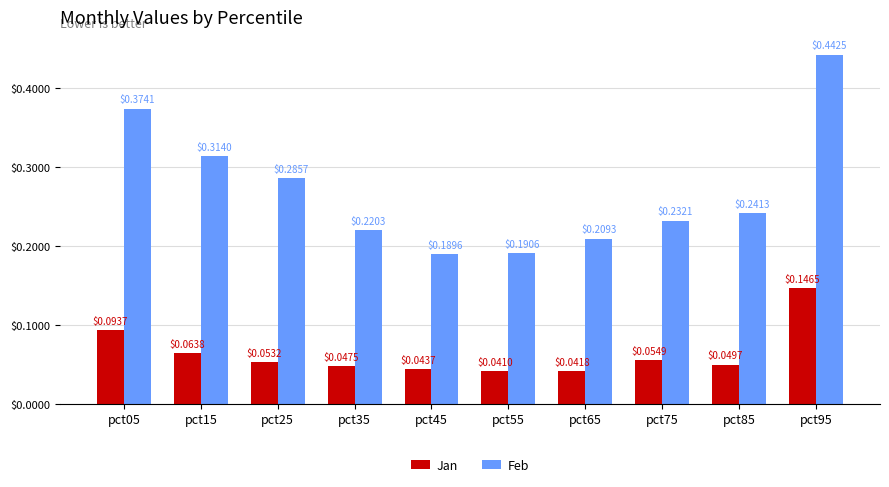

Between pct75 and pct85, which series saw the biggest shift?

Feb